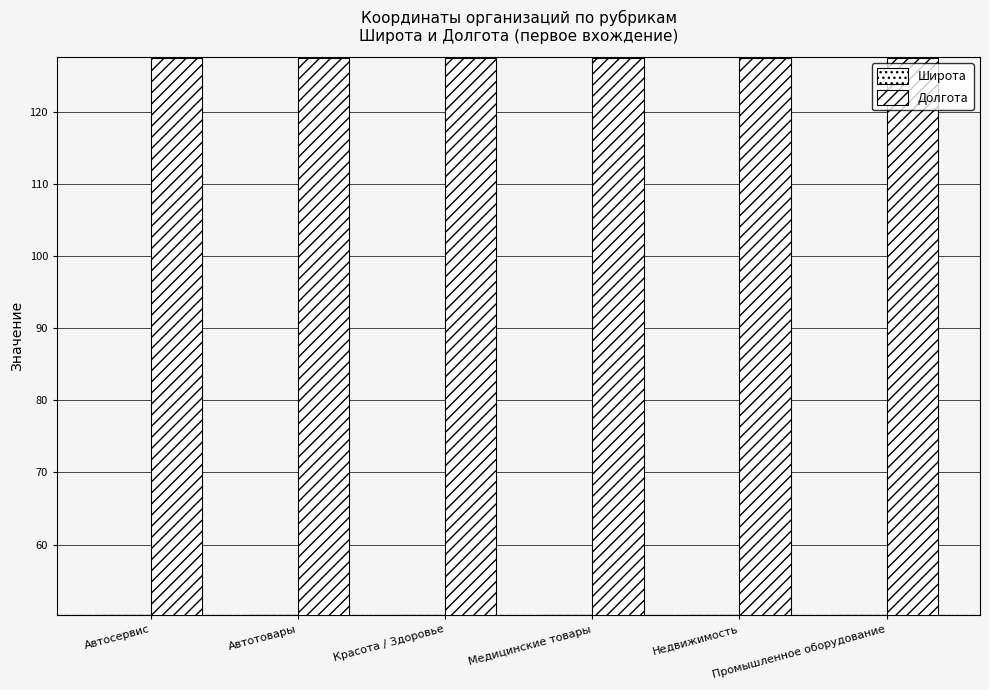

List the labels in order of Широта value, smallest first.

Недвижимость, Медицинские товары, Красота / Здоровье, Промышленное оборудование, Автотовары, Автосервис